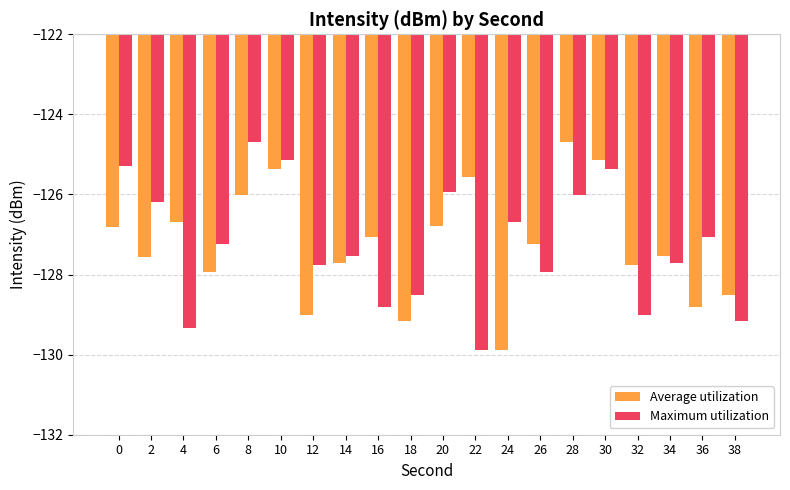

Rank the series at 20 from highest to lowest value.

Maximum utilization, Average utilization